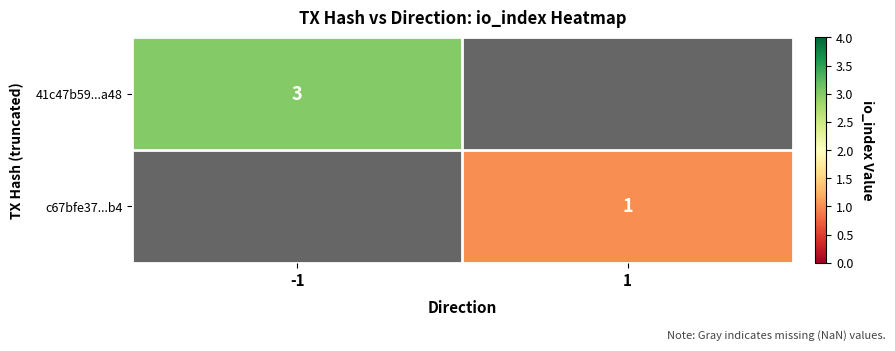

Count the number of data series in this chart.

2